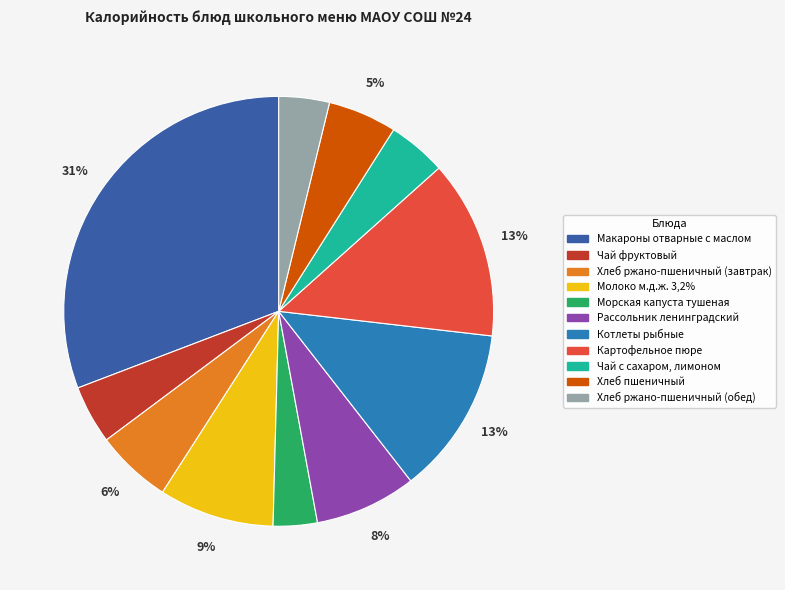

Is it true that Картофельное пюре is 1% of the pie?

False